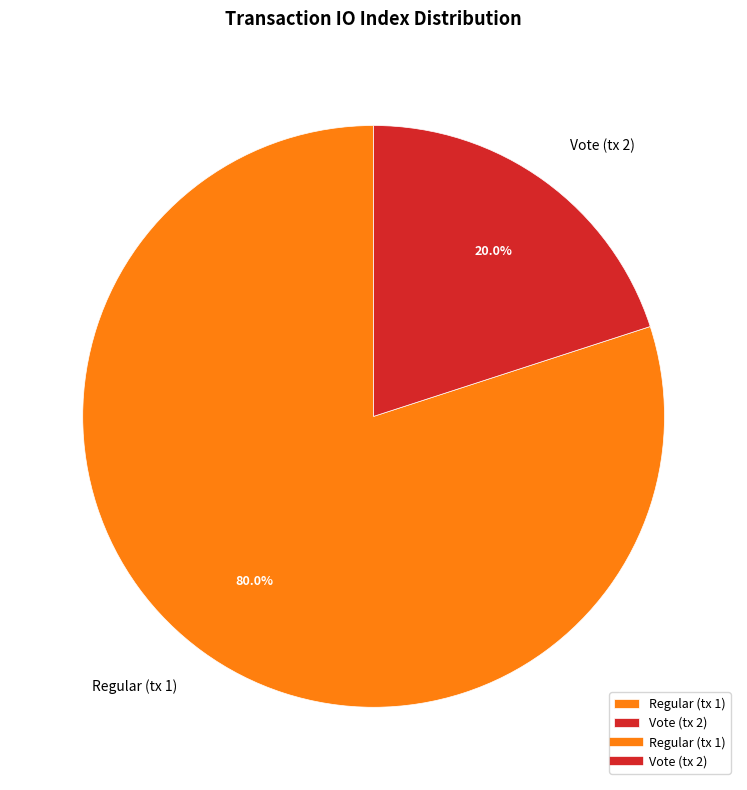

How much of the chart is everything except Regular (tx 1)?

20.0%